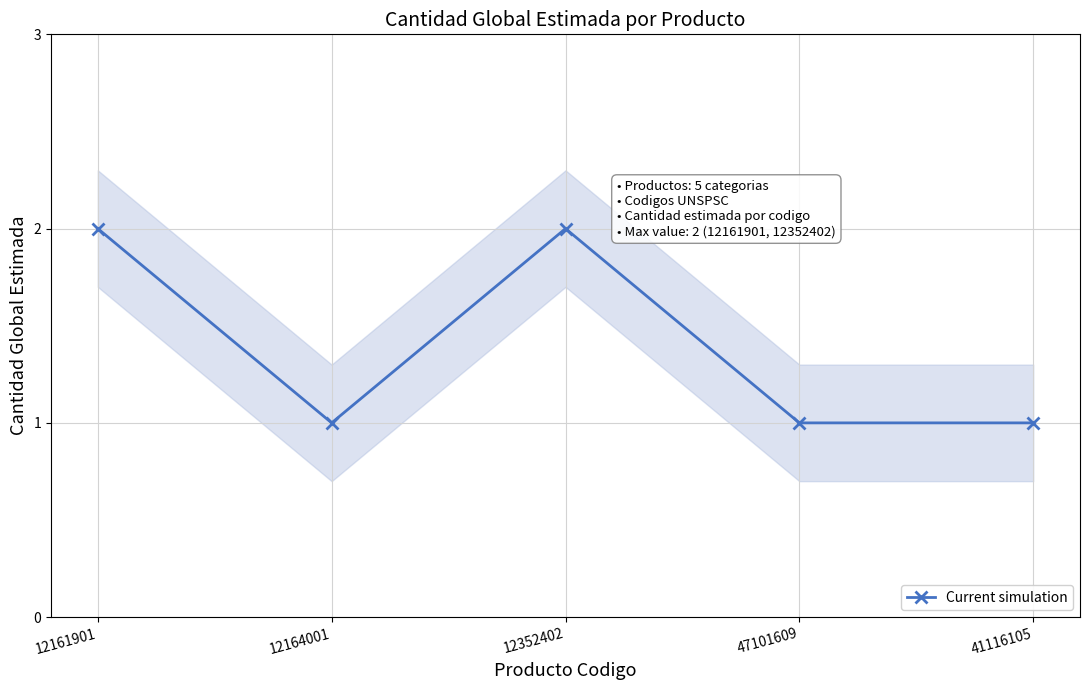

Which category has the lowest value across all series?

12164001